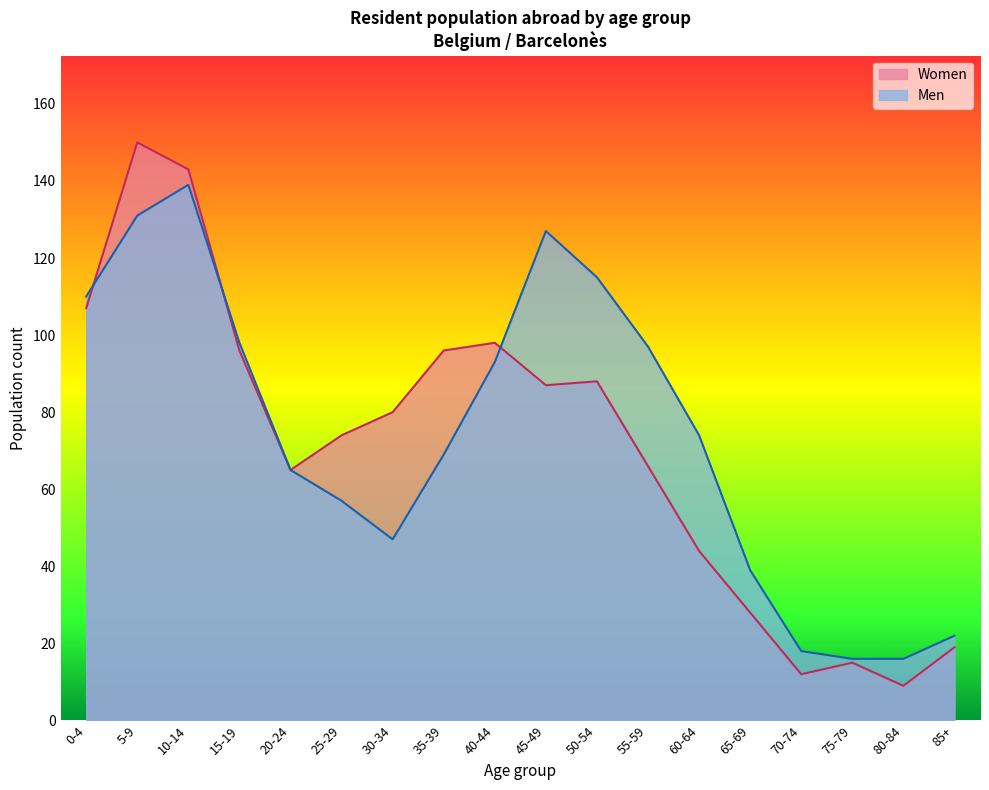

Where is the first local maximum for Men?

10-14